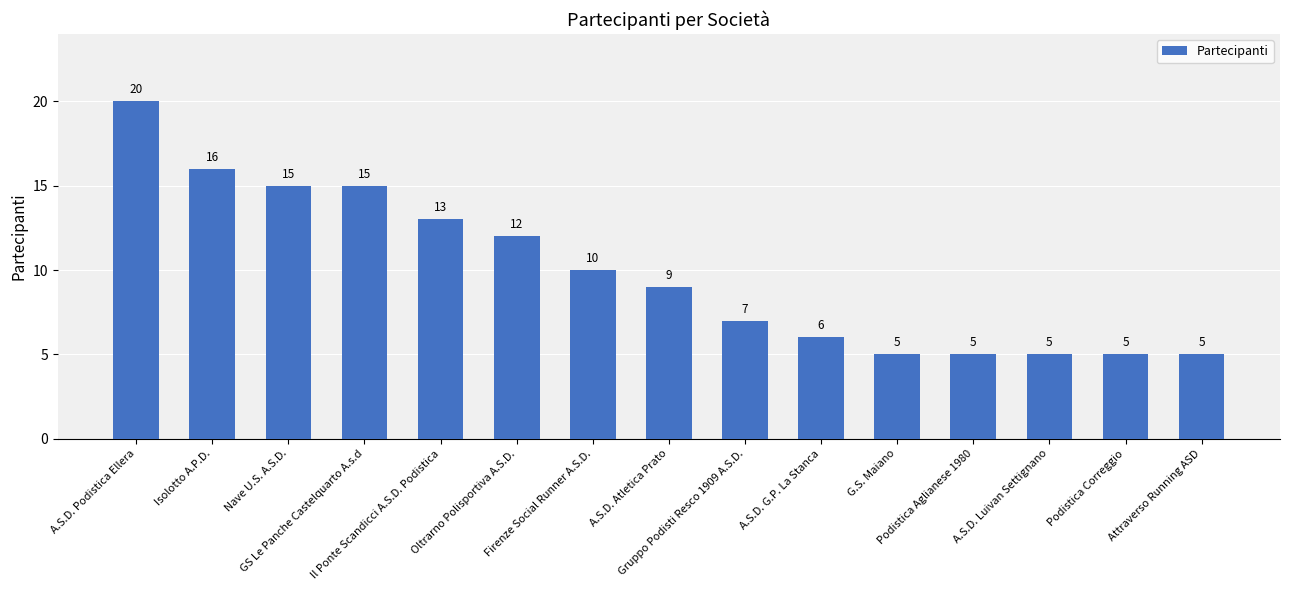

What is the label of the 11th bar from the right?

Il Ponte Scandicci A.S.D. Podistica